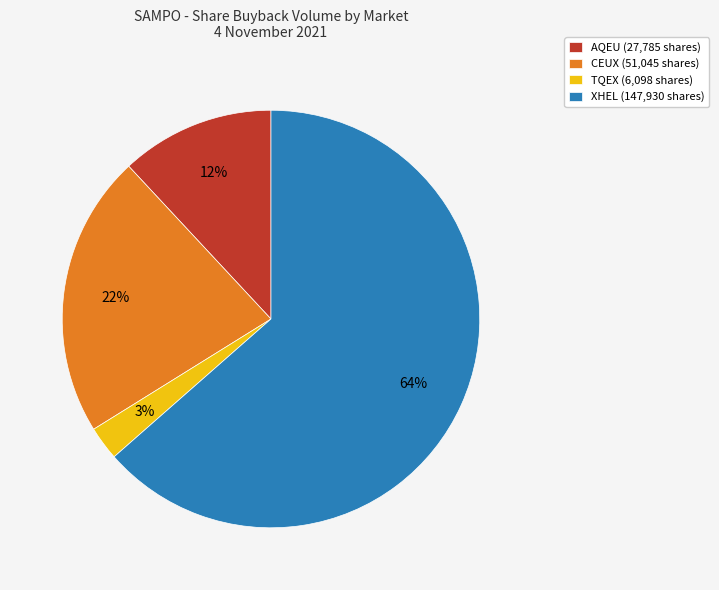

How many slices are in this pie chart?

4